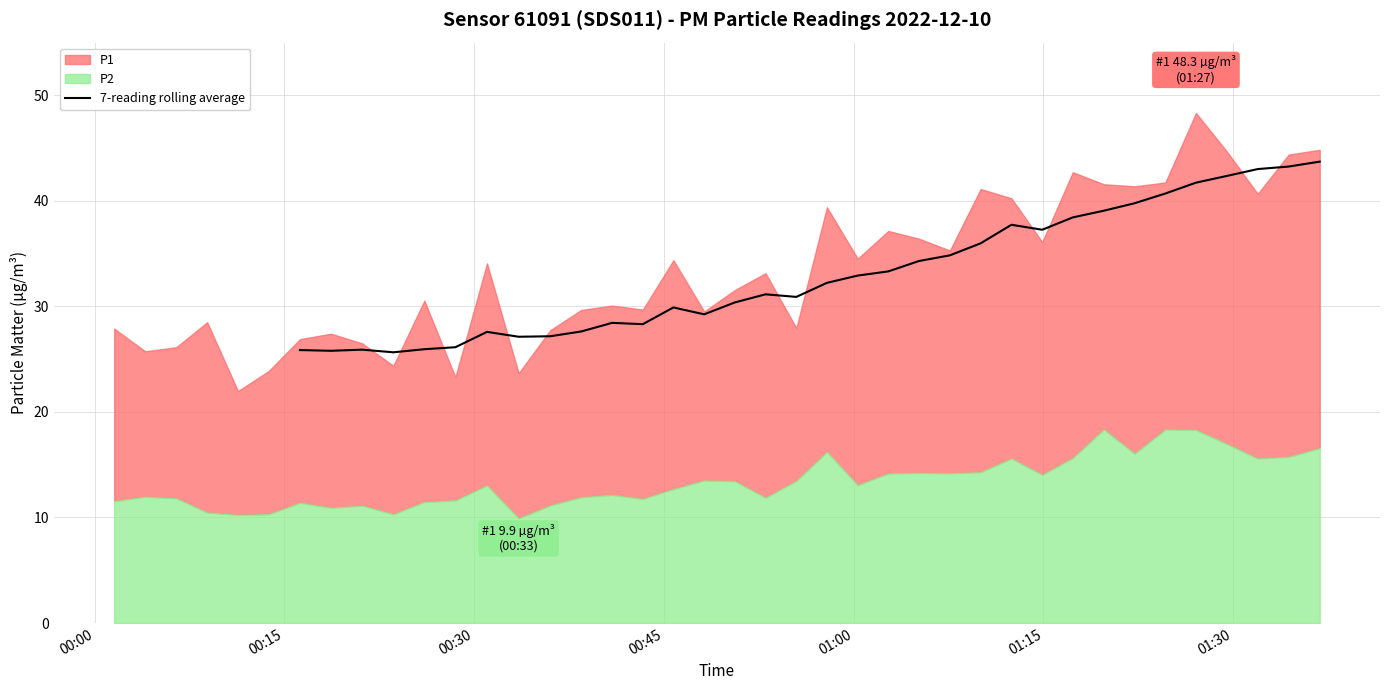

What is the difference between the second highest and minimum values?

17.6